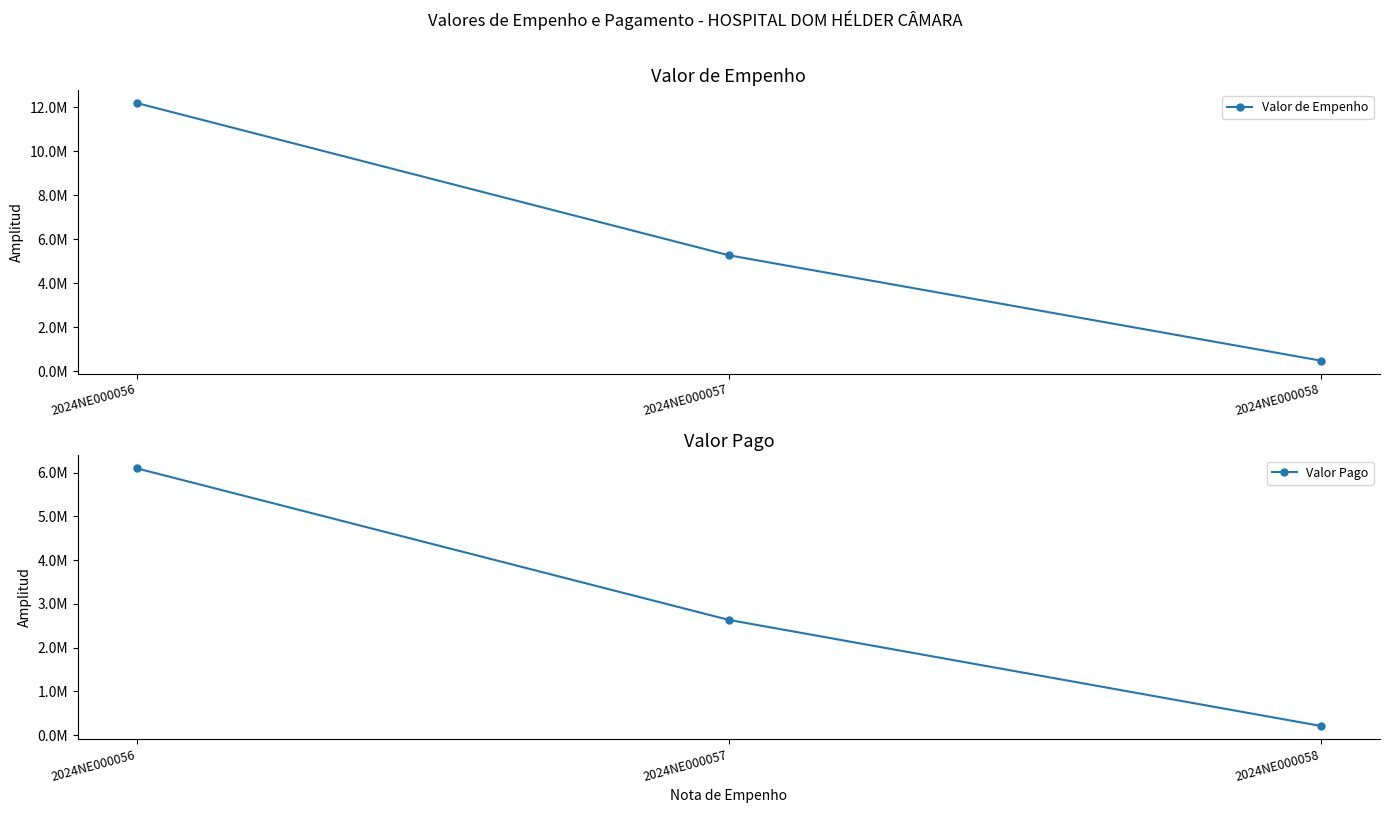

Which series has the largest total across all categories?

Valor de Empenho